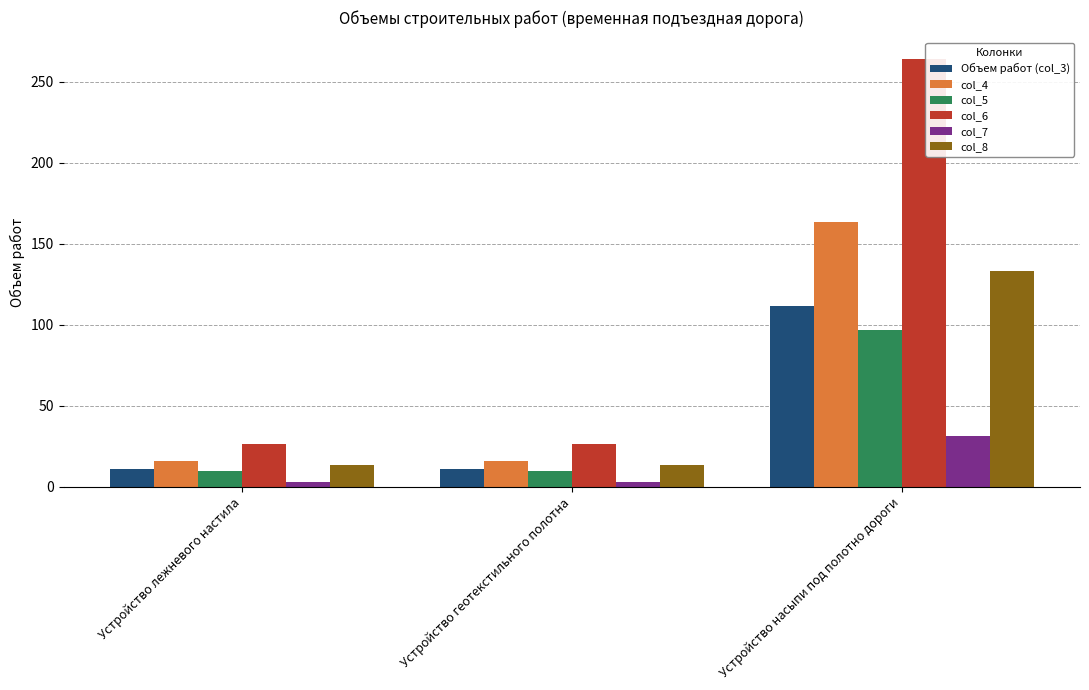

Which category has the highest value across all series?

Устройство насыпи под полотно дороги